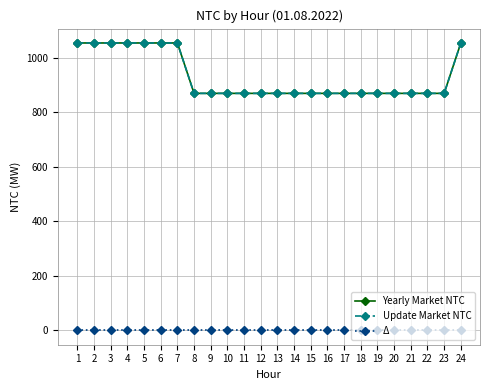

True or false: Δ has more than 0 interior local peaks.

False